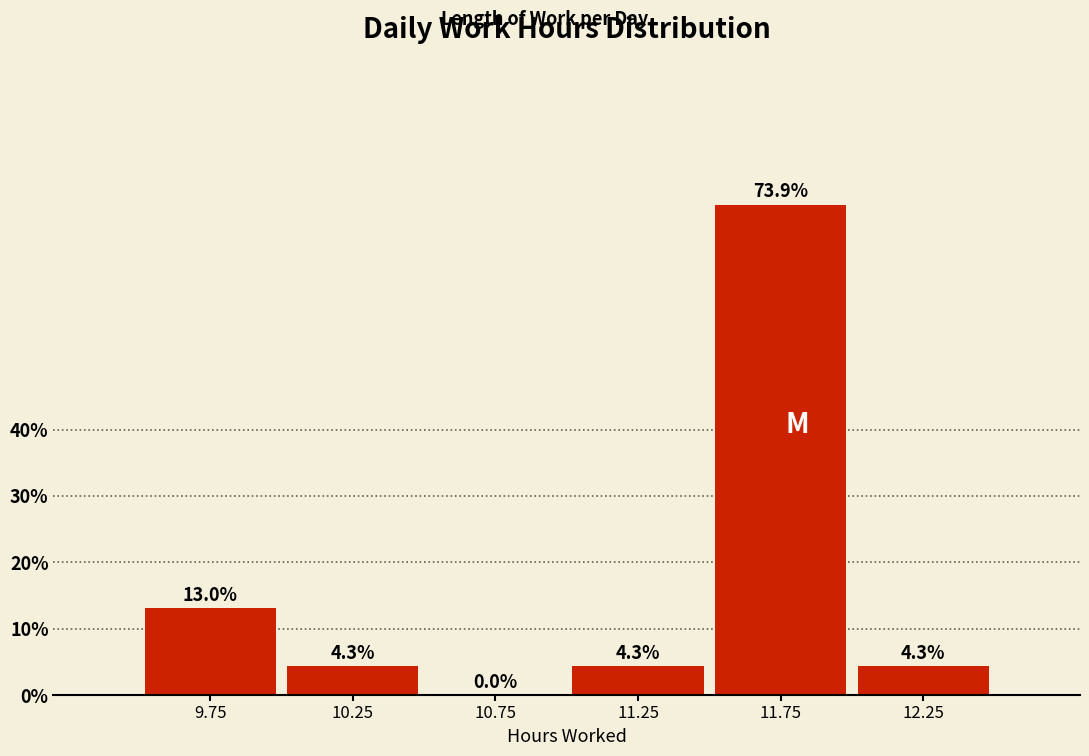

Reading left to right, transcribe this chart: for each bar, give the range it covers on the x-axis and its height.

9.5 to 10.0: 13.0
10.0 to 10.5: 4.3
10.5 to 11.0: 0.0
11.0 to 11.5: 4.3
11.5 to 12.0: 73.9
12.0 to 12.5: 4.3